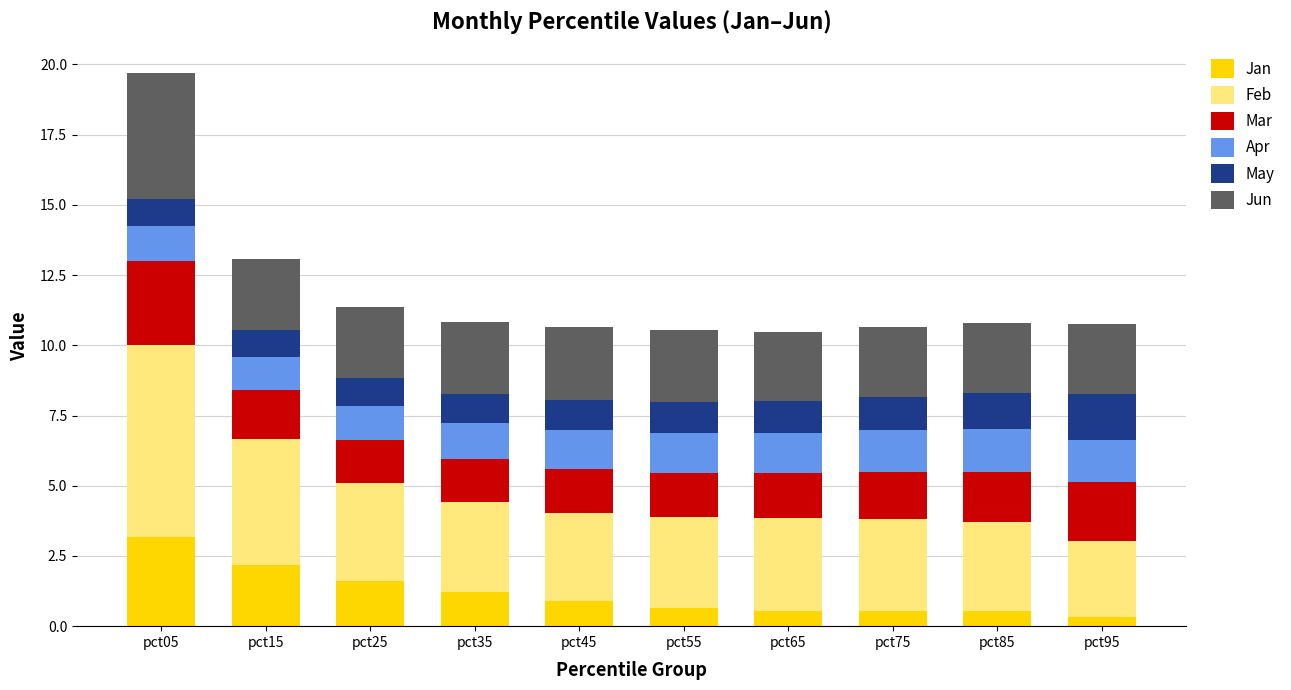

Does the chart contain stacked bars?

Yes